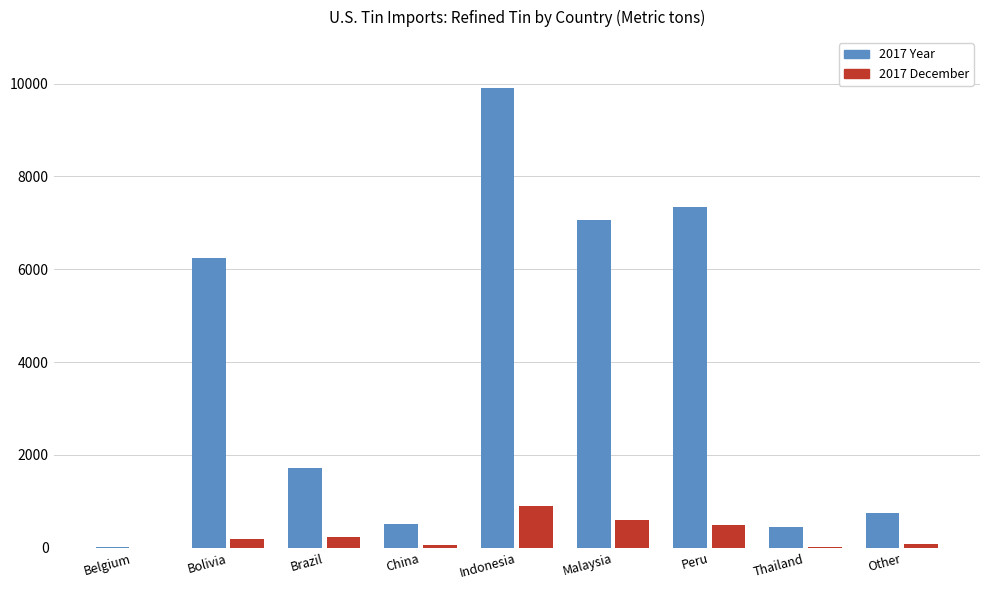

Is the value of 2017 Year at Brazil greater than the value of 2017 December at Other?

Yes